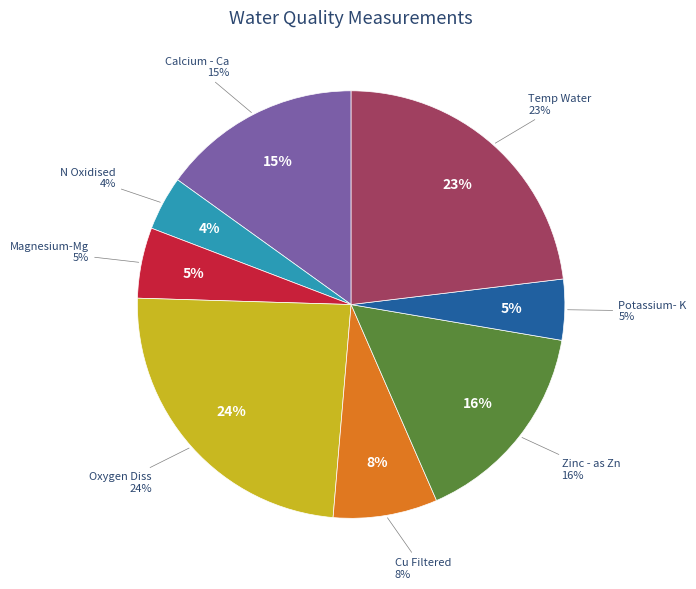

Does N Oxidised represent more than half of the total?

No